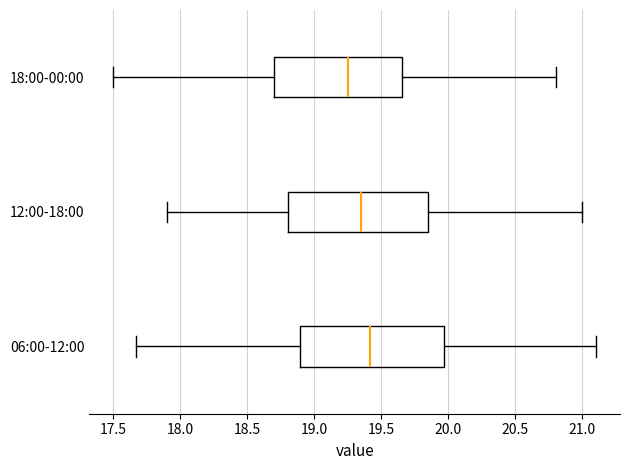

Reading bottom to top, read every box against the x-axis: the position of its median line, the range the box covers, and the ends of its whiskers. The values are not printed on the chart, so give them approximately, as read against the axis.

06:00-12:00: median 19.40, box 18.90 to 19.95, whiskers 17.65 to 21.10
12:00-18:00: median 19.35, box 18.80 to 19.85, whiskers 17.90 to 21.00
18:00-00:00: median 19.25, box 18.70 to 19.65, whiskers 17.50 to 20.80